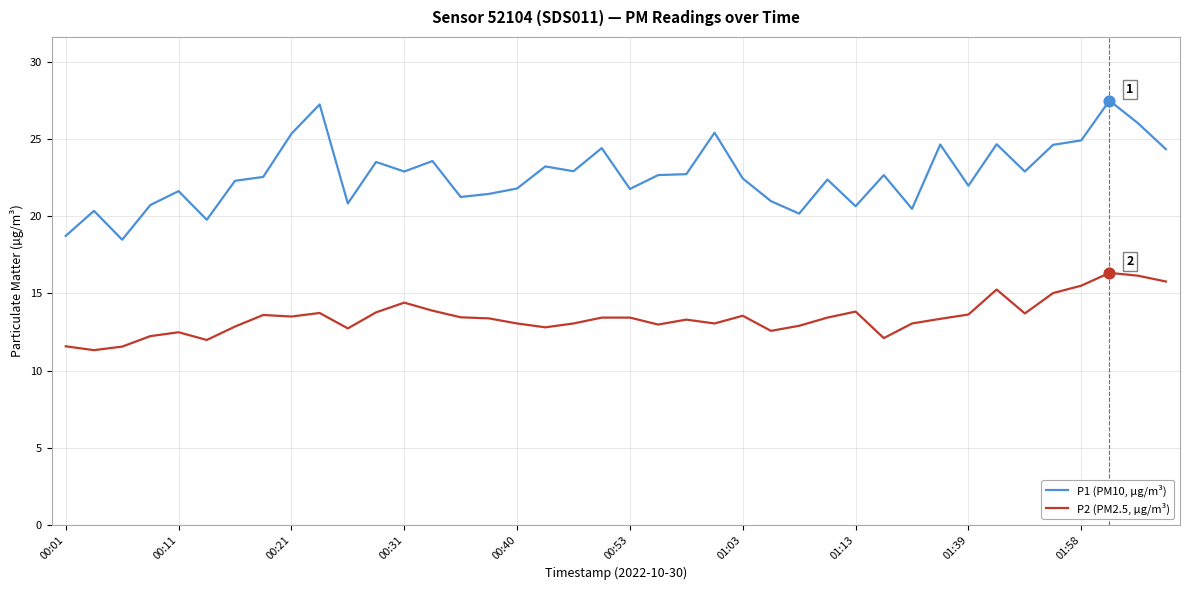

What are all the series names shown in the legend?

P1 (PM10, µg/m³), P2 (PM2.5, µg/m³)